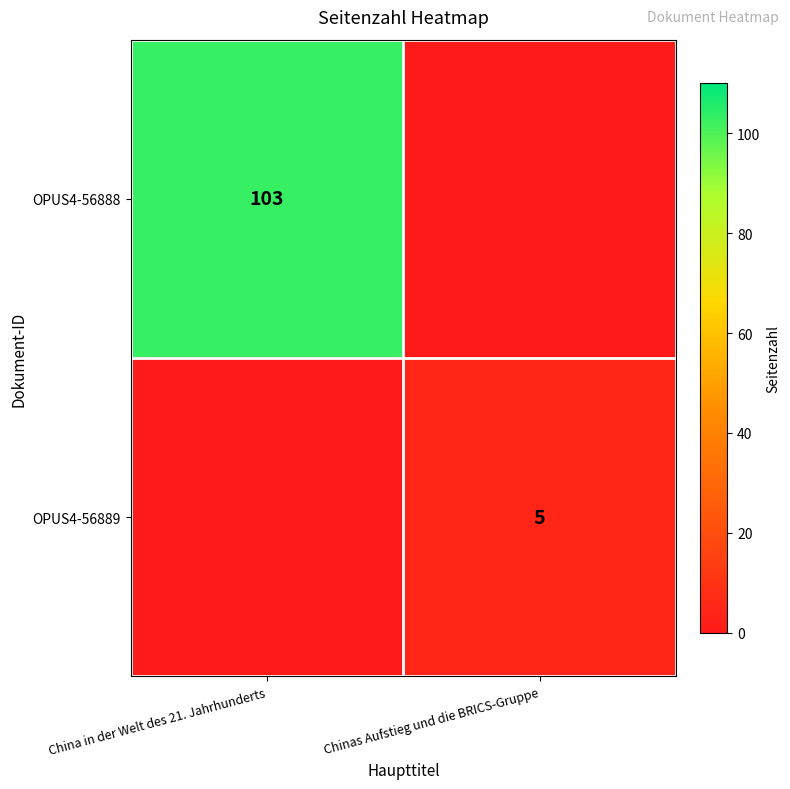

True or false: OPUS4-56889 has a value of 2 at Chinas Aufstieg und die BRICS-Gruppe.

False